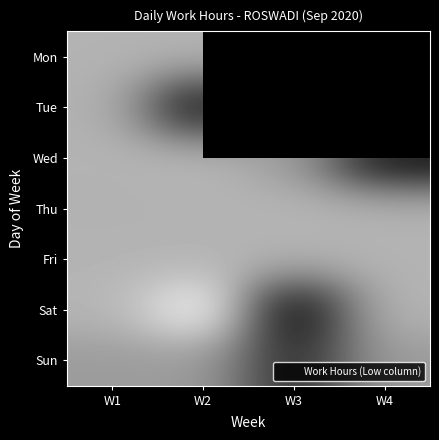

The value of Fri at W4 is 3.8. True or false?

False